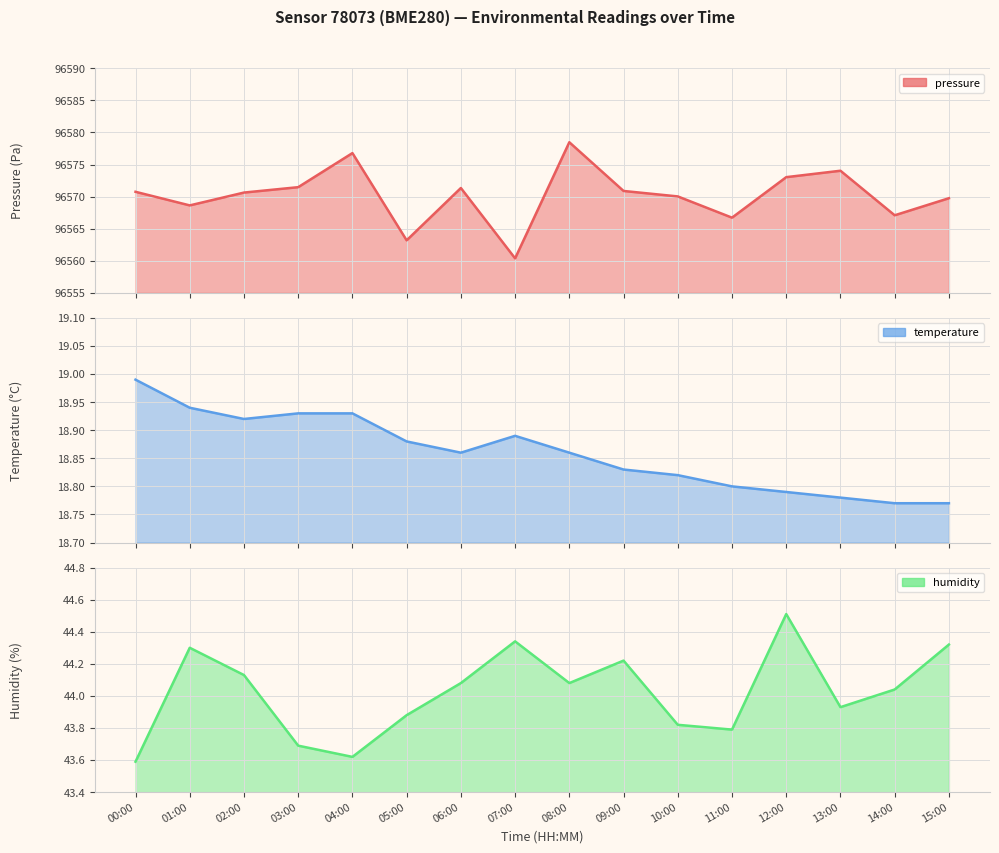

What is the difference between the maximum and minimum values in the temperature series?

0.2